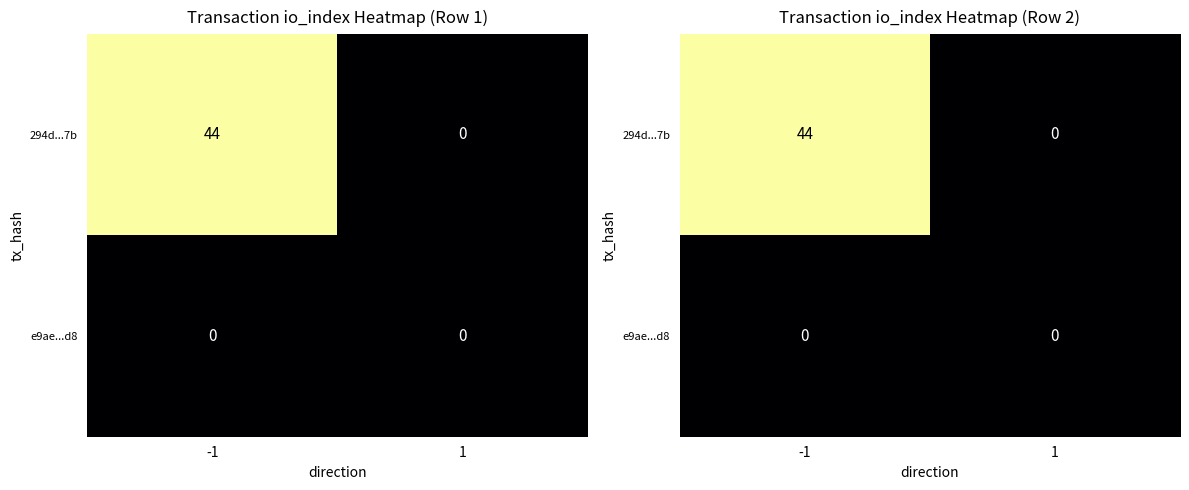

List the series in order of their peak value, highest first.

294d...7b, e9ae...d8